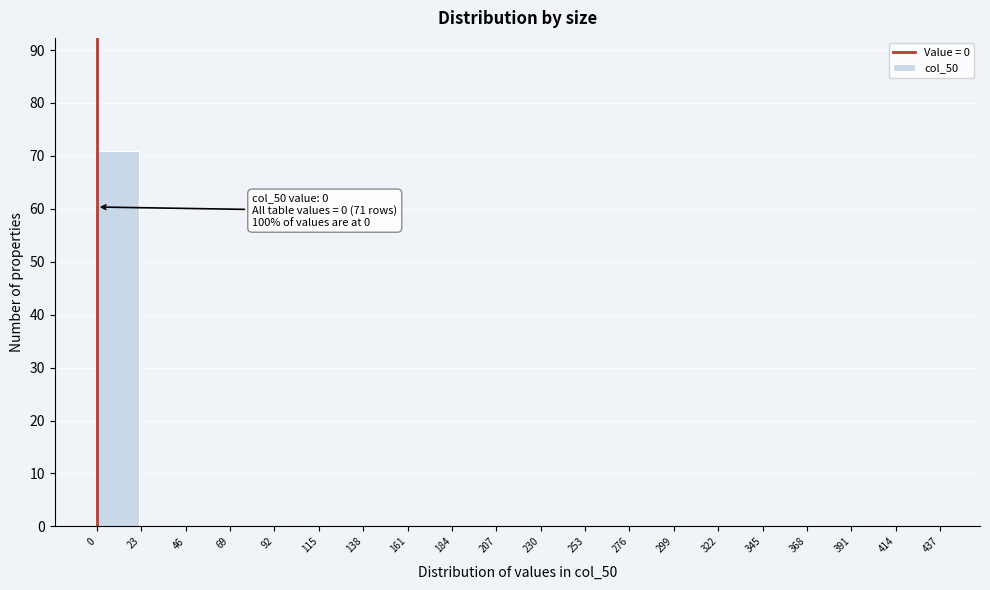

Over which range of the x-axis is the bar tallest?

0 to 23